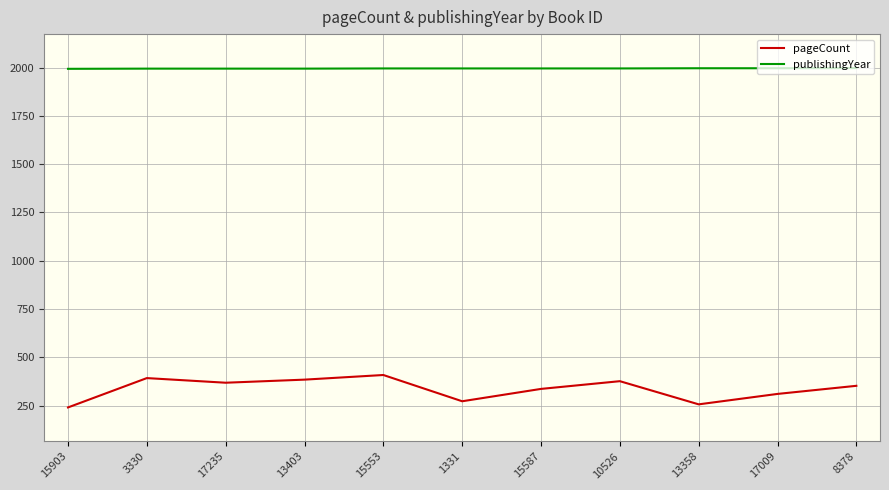

Rank the series at 13358 from highest to lowest value.

publishingYear, pageCount